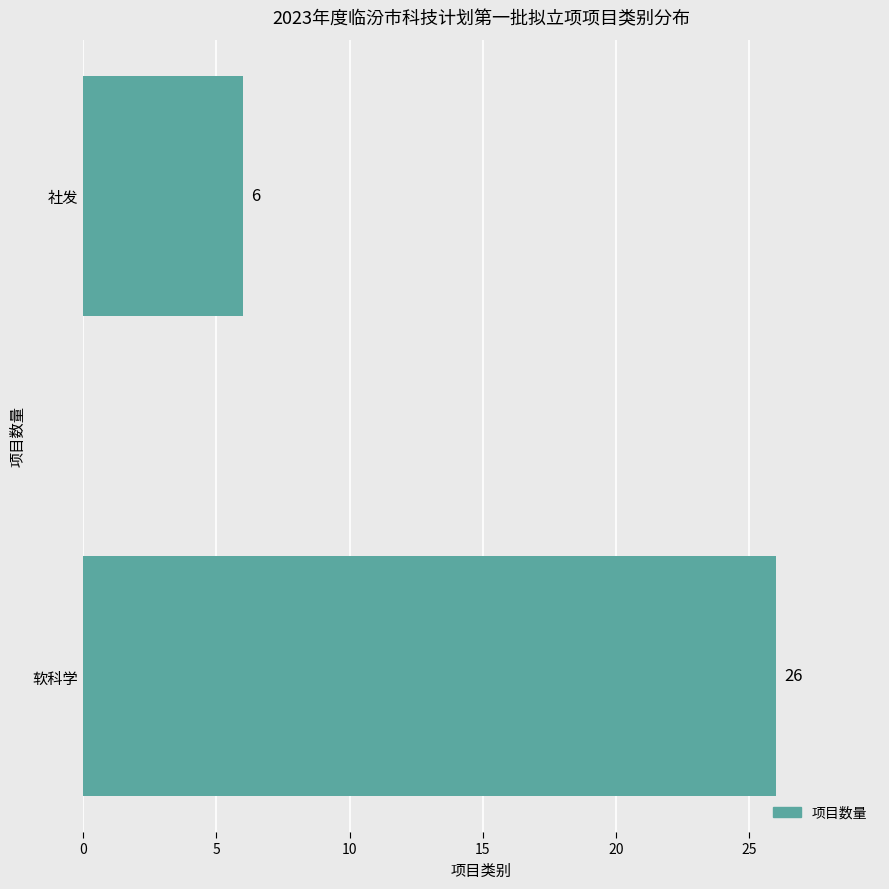

What is the change in value from 软科学 to 社发?

-20